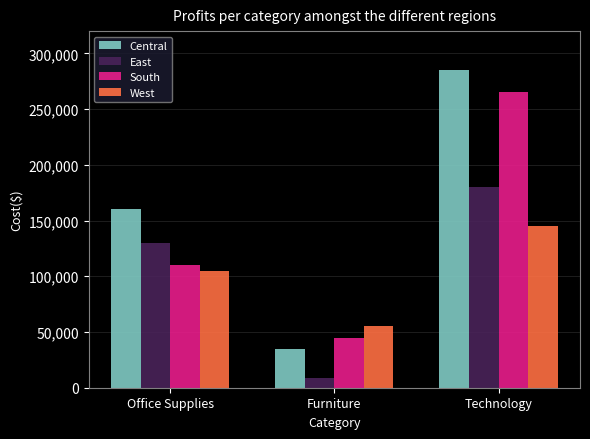

Reading left to right, list all the values displayed in this chart.

Central: 160000	35000	285000
East: 130000	9000	180000
South: 110000	45000	265000
West: 105000	55000	145000